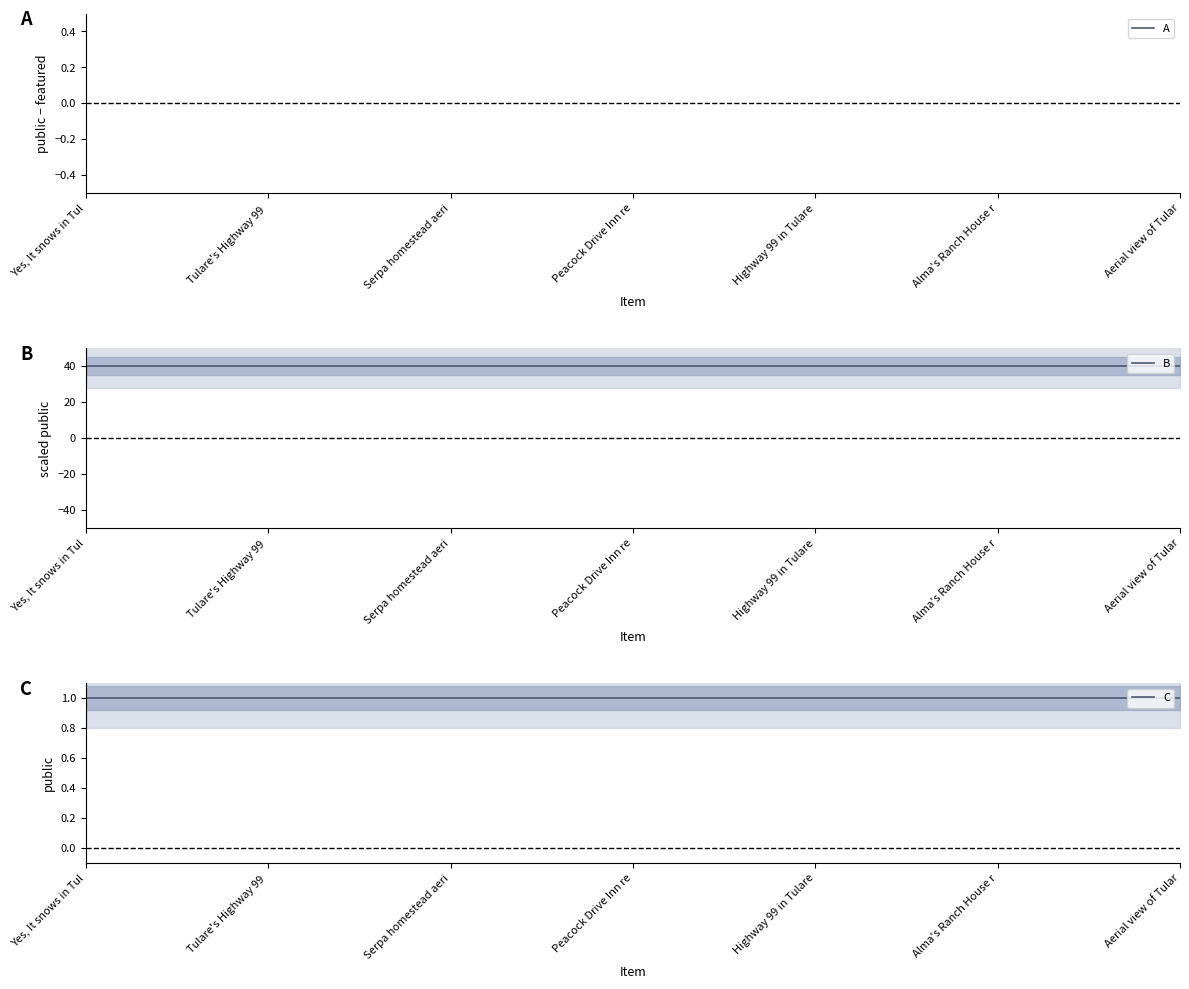

The value of C at Alma's Ranch House r is 1. True or false?

False